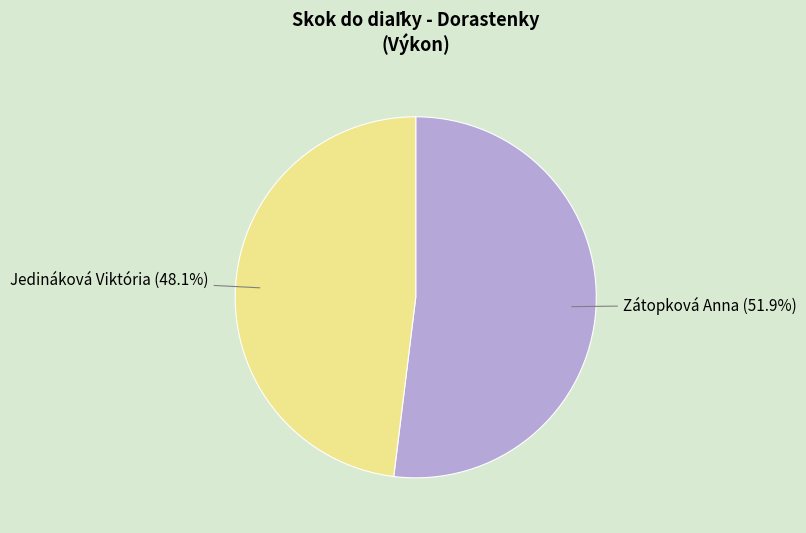

What is the majority slice?

Zátopková Anna